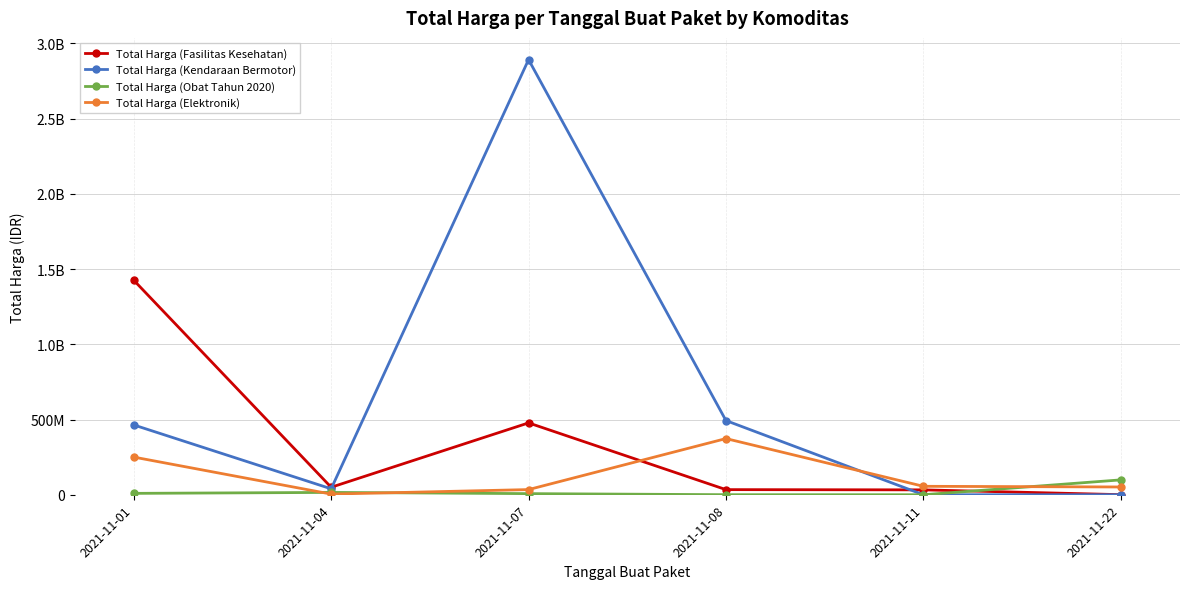

Is this an area chart (filled region under the line)?

No